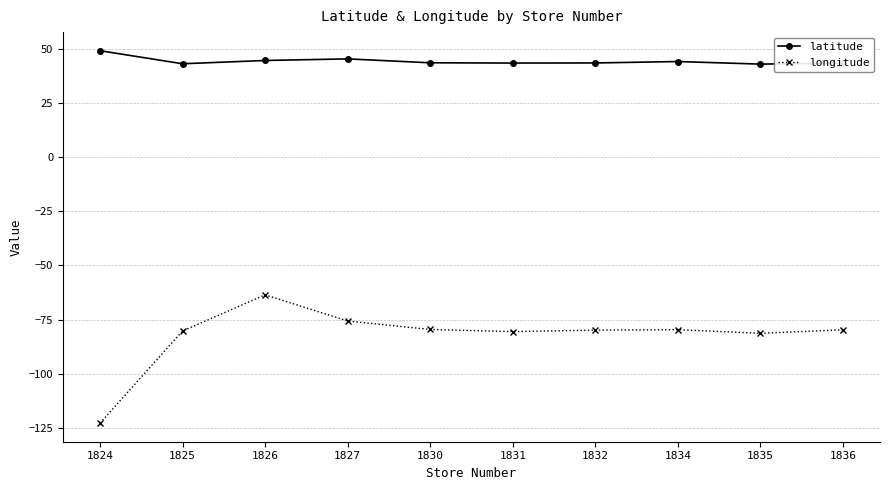

True or false: latitude has more than 0 interior local peaks.

True